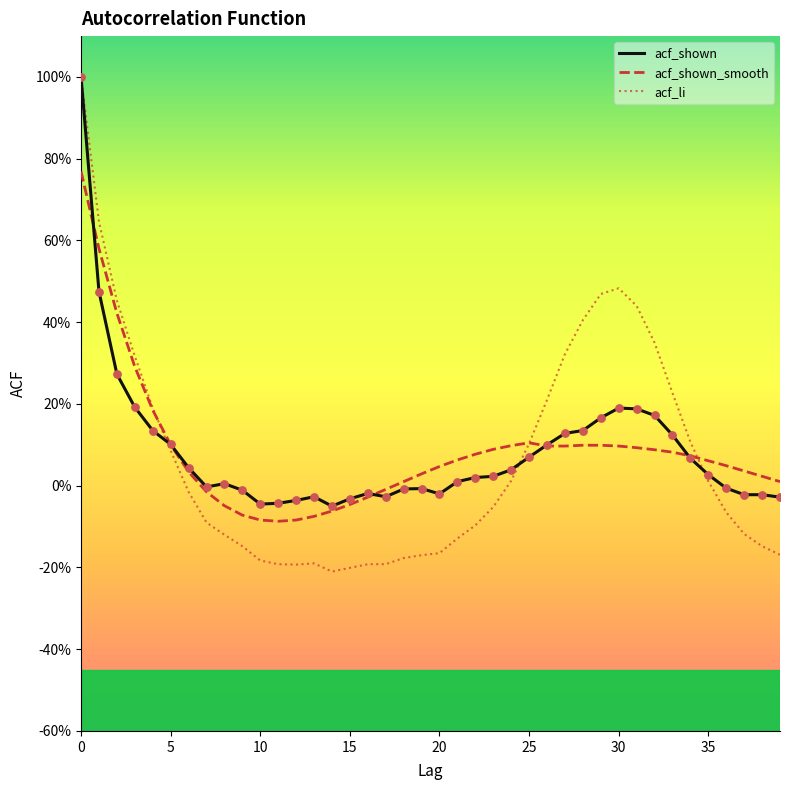

Is this an area chart (filled region under the line)?

No